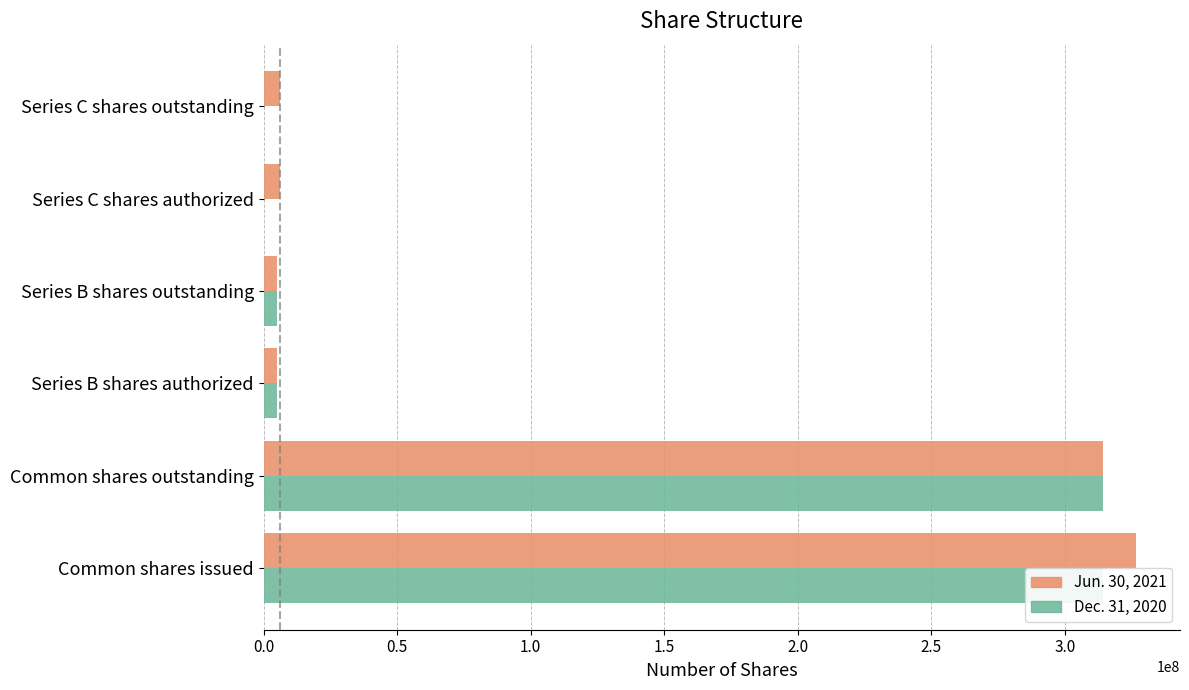

Does the chart contain any negative values?

No